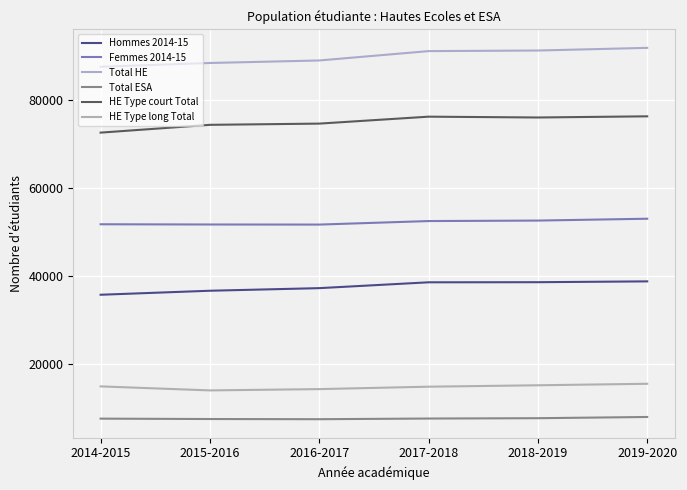

What is the sum of all Total ESA values?

46142